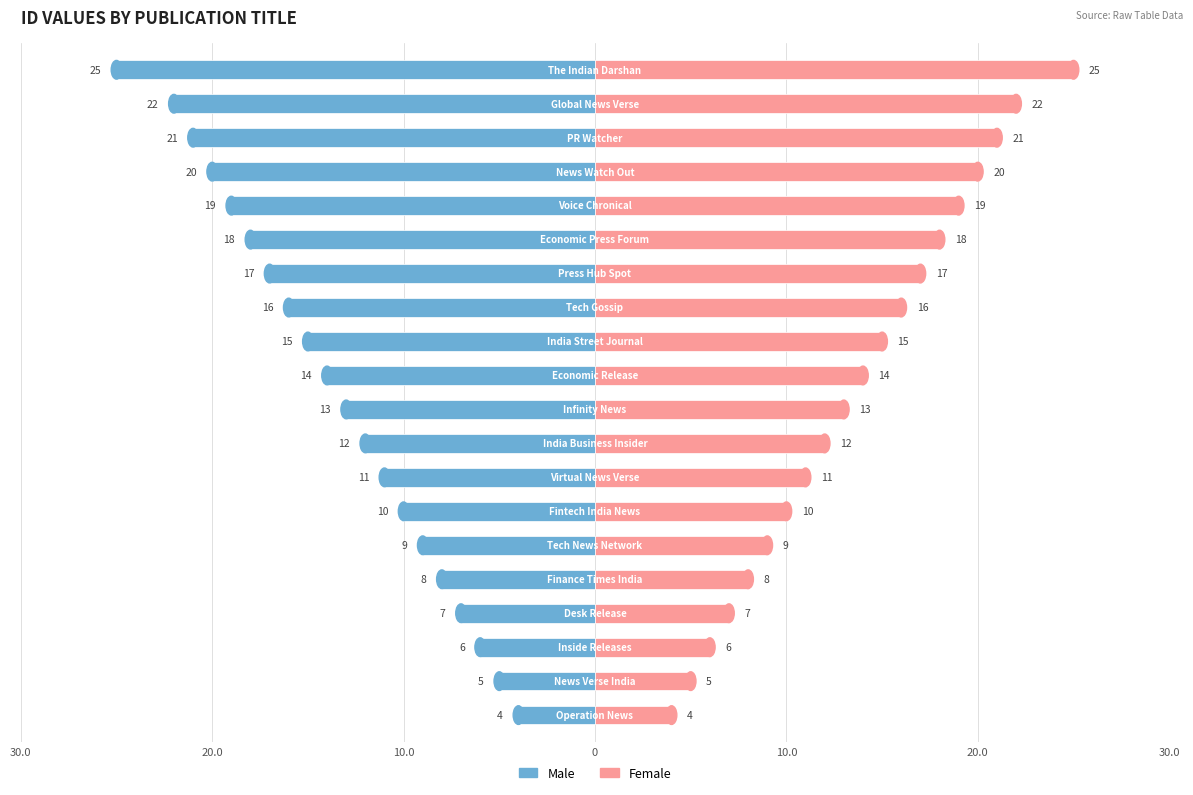

How many data points does each series have?

20